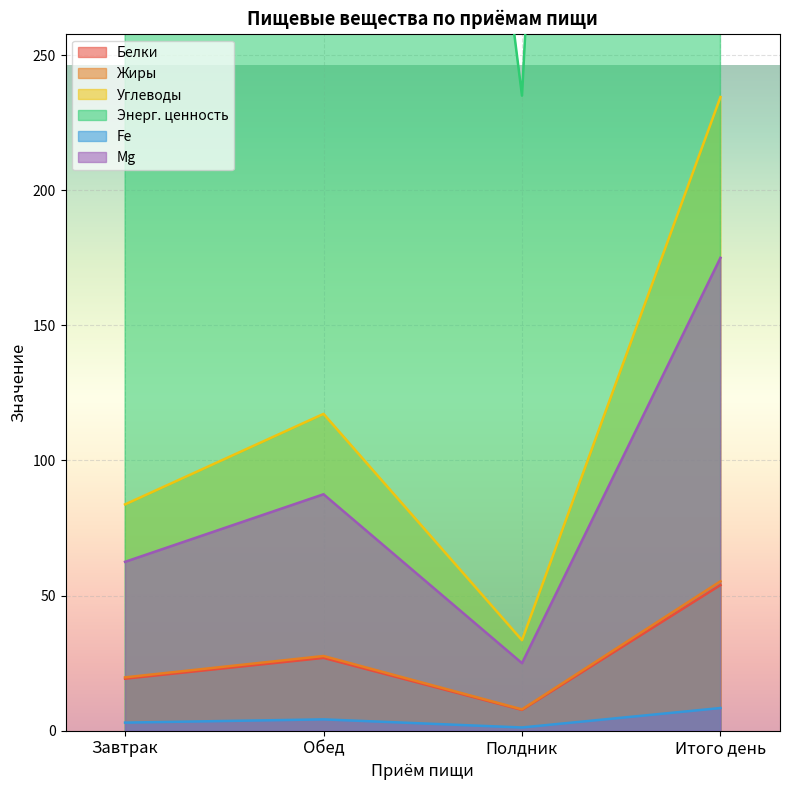

What is the maximum value for Белки?

53.9